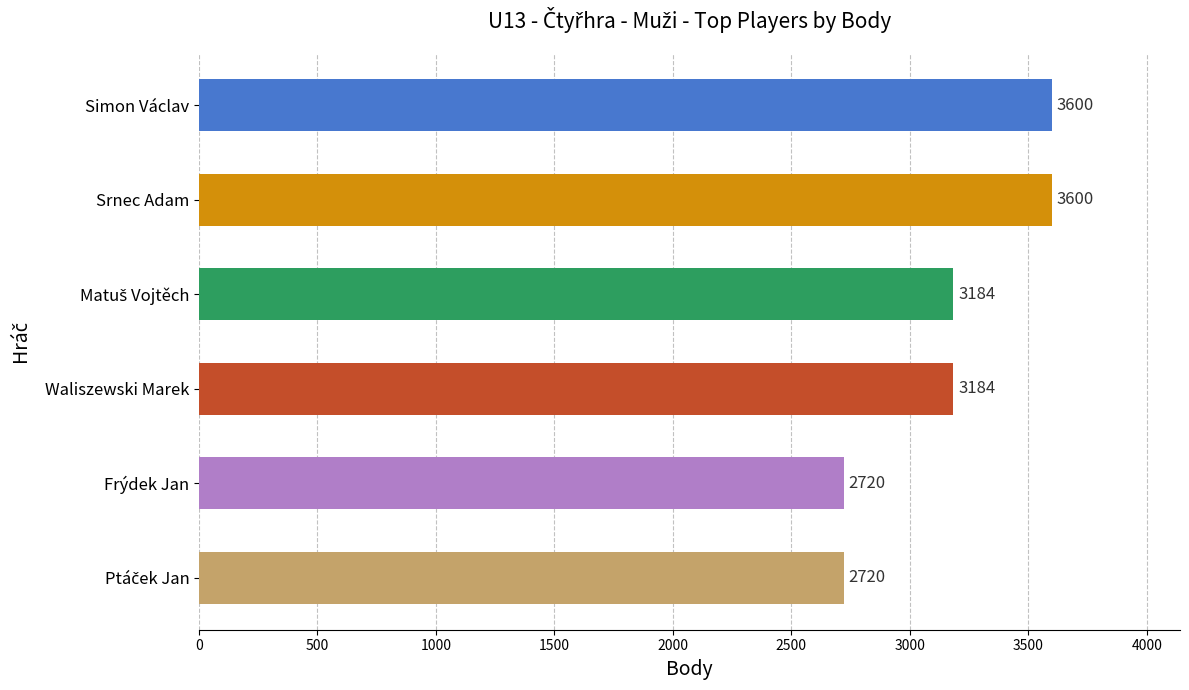

Count the values in the range 2720 to 3600.

6